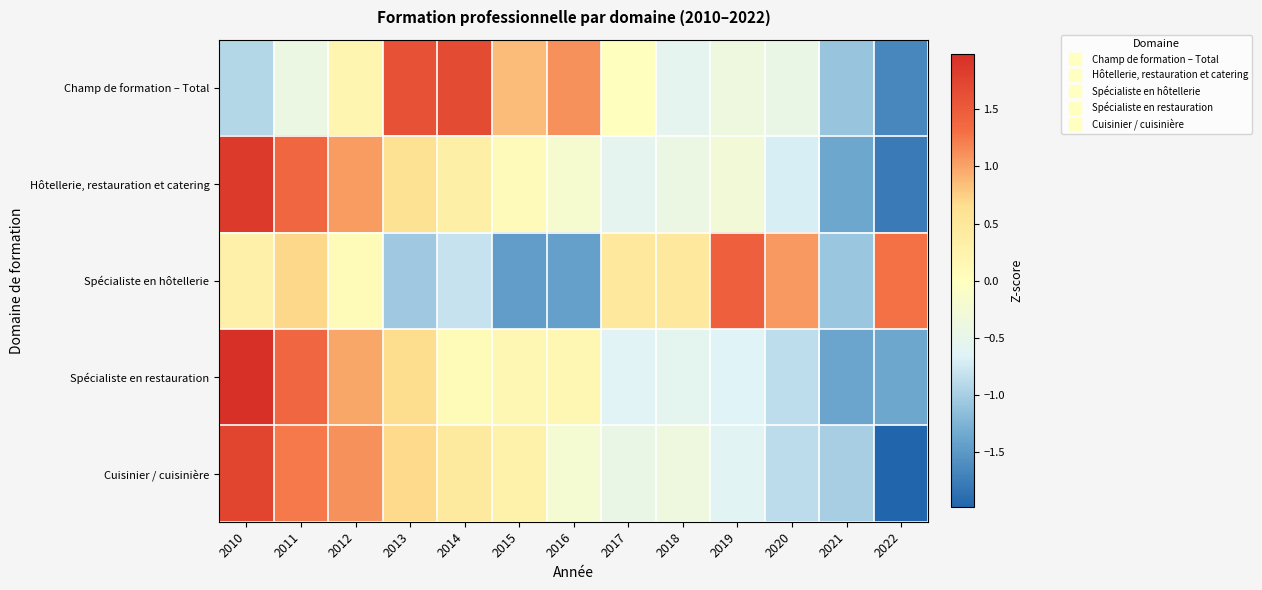

Reading left to right, extract all data points from this chart.

Champ de formation – Total: 2010=-0.9	2011=-0.4	2012=0.2	2013=1.6	2014=1.7	2015=0.9	2016=1.1	2017=0.0	2018=-0.5	2019=-0.4	2020=-0.4	2021=-1.1	2022=-1.7
Hôtellerie, restauration et catering: 2010=1.9	2011=1.4	2012=1.0	2013=0.6	2014=0.3	2015=0.1	2016=-0.2	2017=-0.5	2018=-0.4	2019=-0.3	2020=-0.7	2021=-1.4	2022=-1.8
Spécialiste en hôtellerie: 2010=0.3	2011=0.7	2012=0.1	2013=-1.0	2014=-0.8	2015=-1.5	2016=-1.4	2017=0.5	2018=0.5	2019=1.4	2020=1.1	2021=-1.1	2022=1.3
Spécialiste en restauration: 2010=2.0	2011=1.4	2012=1.0	2013=0.7	2014=0.1	2015=0.2	2016=0.2	2017=-0.6	2018=-0.6	2019=-0.6	2020=-0.9	2021=-1.4	2022=-1.4
Cuisinier / cuisinière: 2010=1.7	2011=1.2	2012=1.1	2013=0.7	2014=0.4	2015=0.3	2016=-0.2	2017=-0.4	2018=-0.4	2019=-0.6	2020=-0.9	2021=-1.0	2022=-2.0